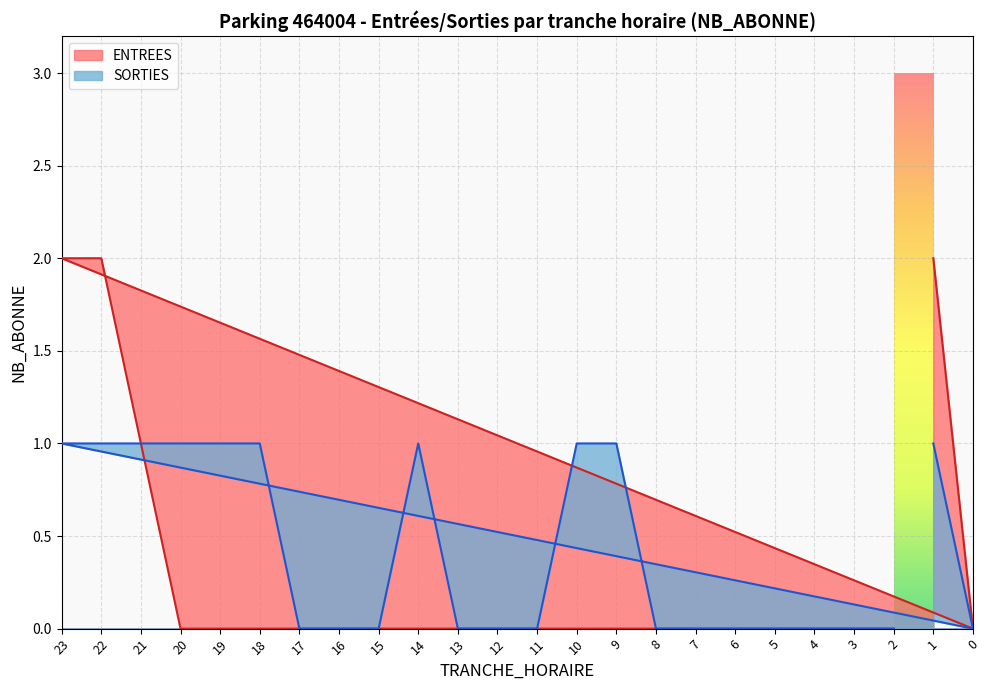

List the series in order of their overall mean, lowest first.

ENTREES, SORTIES